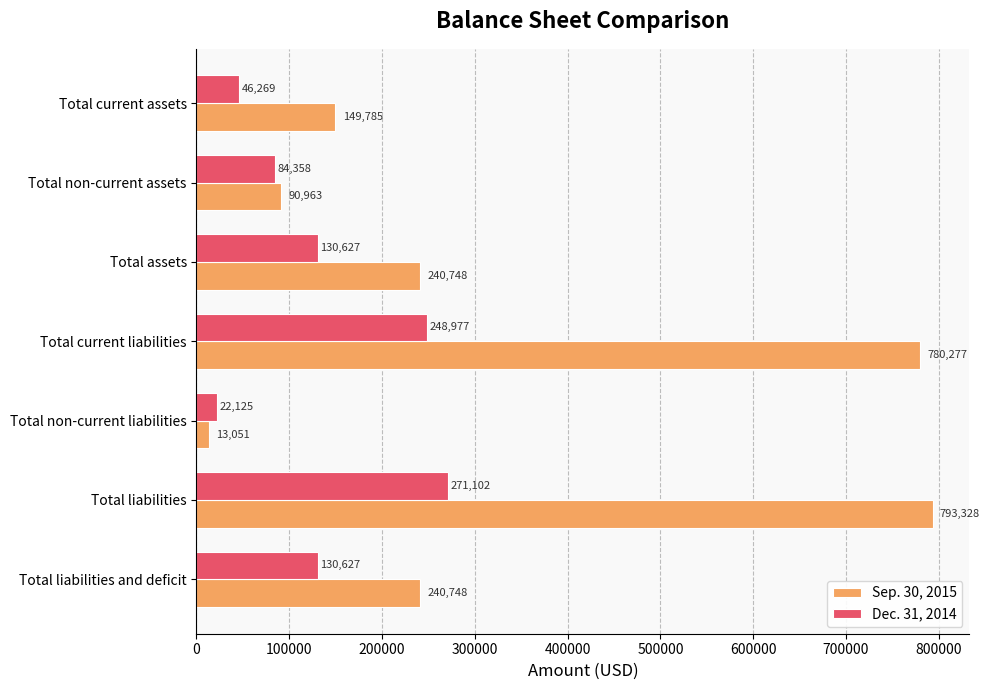

The value of Sep. 30, 2015 at Total liabilities and deficit is 313879. True or false?

False